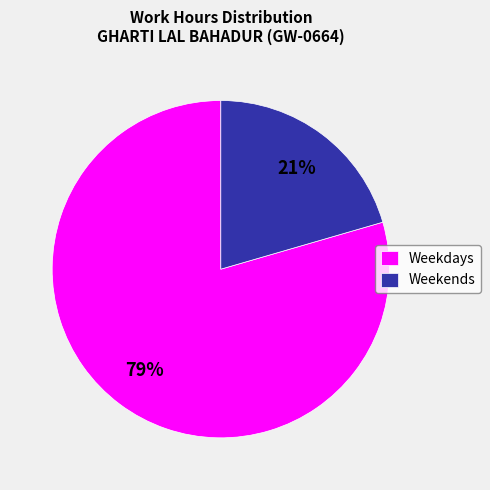

To the nearest percent, what percentage of the pie is Weekdays?

79%